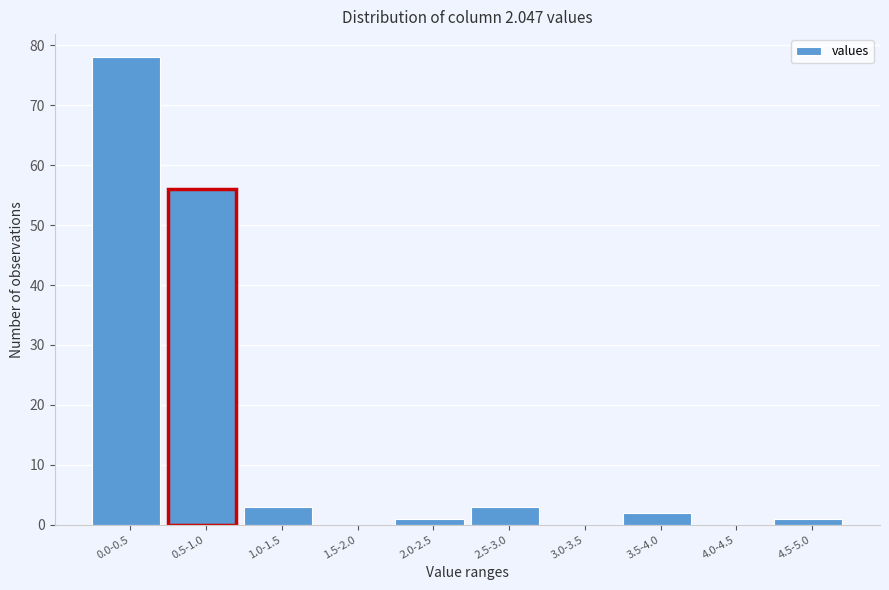

Reading left to right, extract all data points from this chart.

0.0-0.5=78	0.5-1.0=56	1.0-1.5=3	1.5-2.0=0	2.0-2.5=1	2.5-3.0=3	3.0-3.5=0	3.5-4.0=2	4.0-4.5=0	4.5-5.0=1